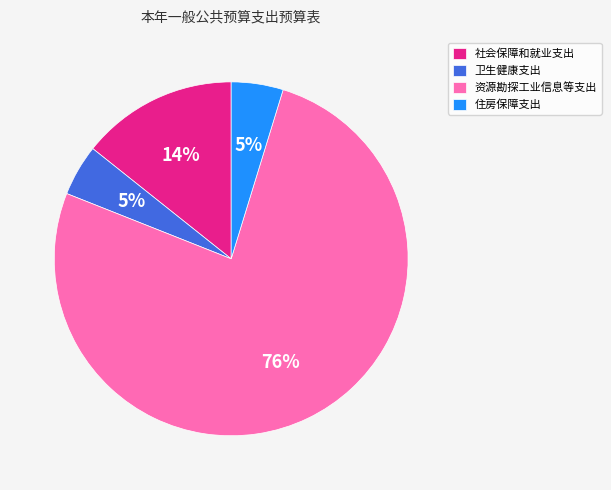

To the nearest percent, what is the difference between the 资源勘探工业信息等支出 and 社会保障和就业支出 slice percentages?

62%